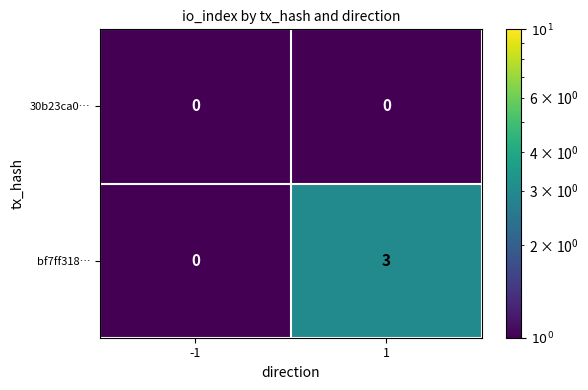

Is the value of bf7ff318… at 1 greater than the value of 30b23ca0… at 1?

Yes